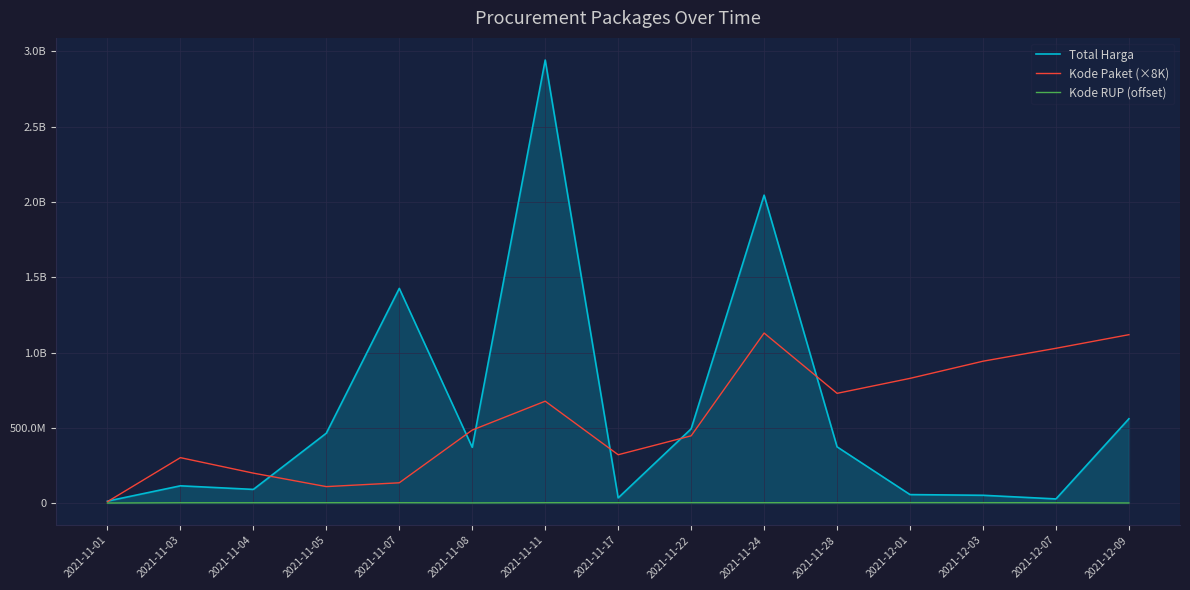

In Total Harga, how many points are lower than both neighbors (excluding endpoints)?

4